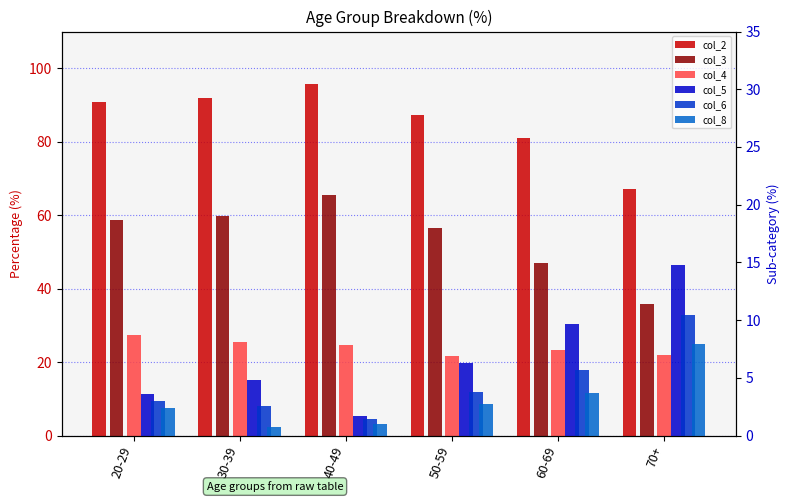

What is the label of the 6th bar from the right?

20-29